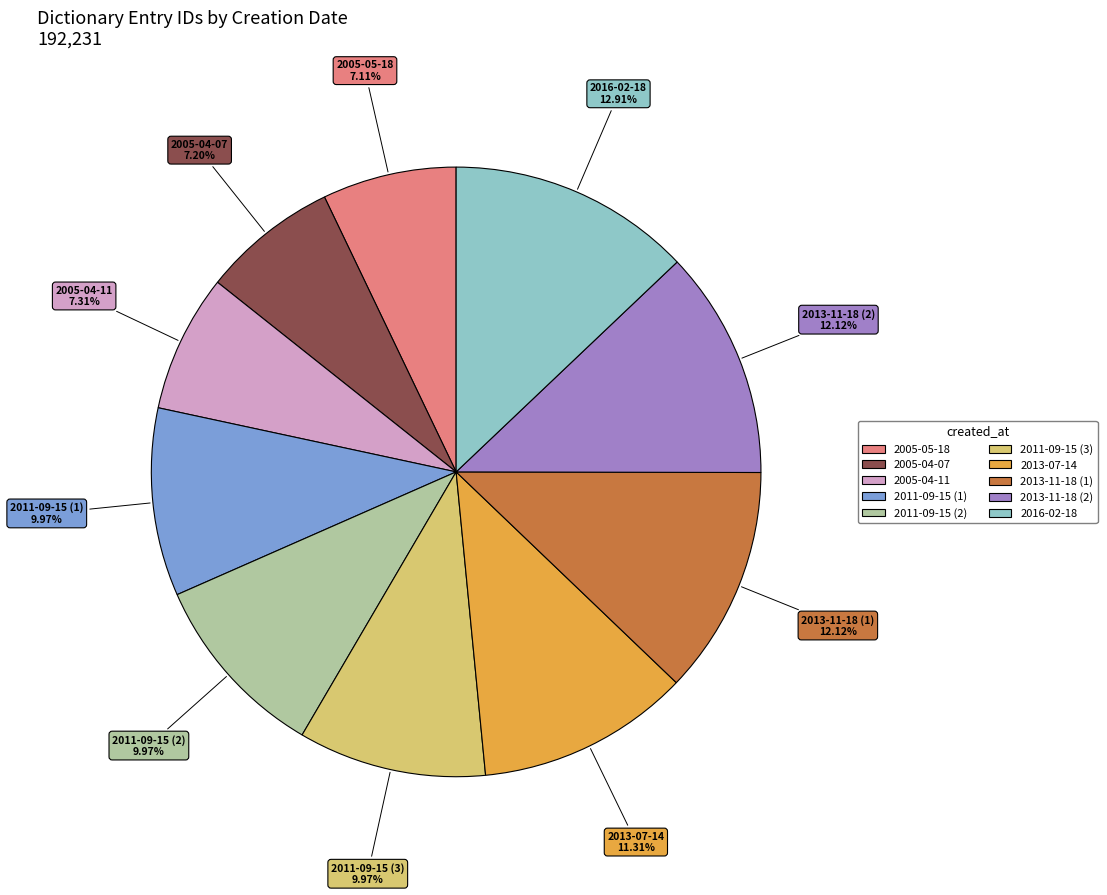

Is the sum of 2013-11-18 (1) and 2005-05-18 greater than half?

No